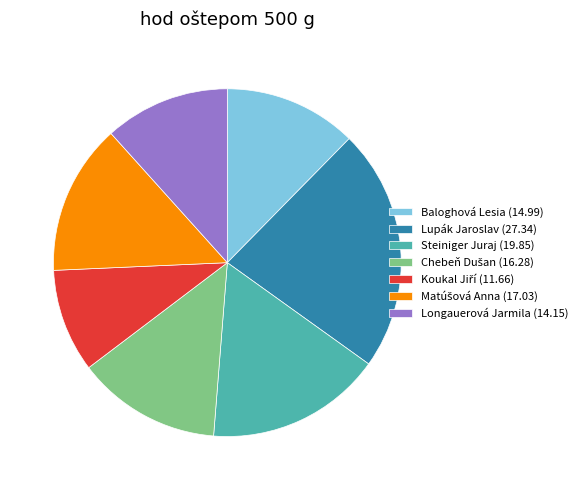

Which has a higher value, Longauerová Jarmila (14.15) or Steiniger Juraj (19.85)?

Steiniger Juraj (19.85)